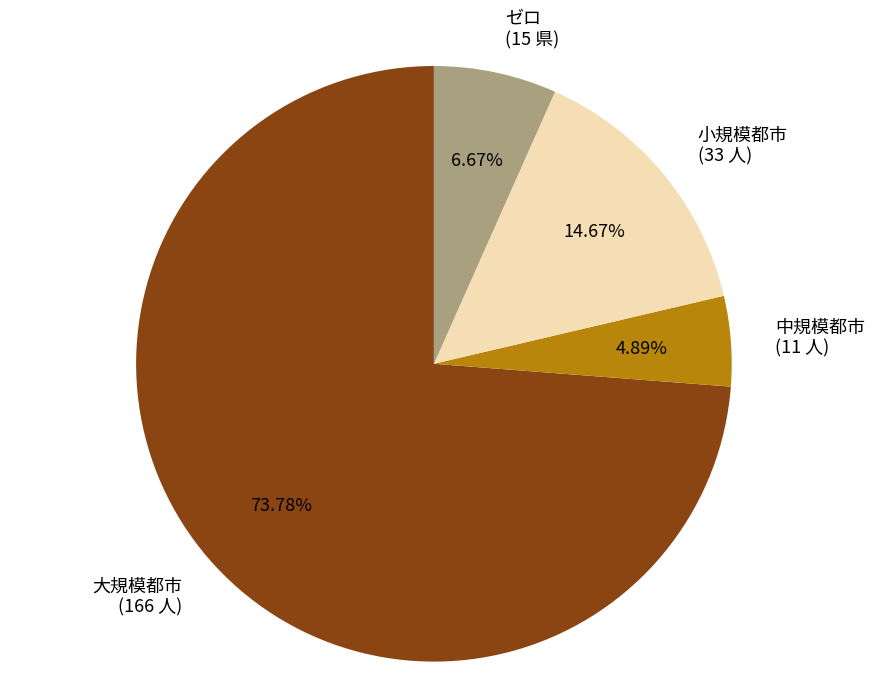

Does any single category account for the majority?

Yes